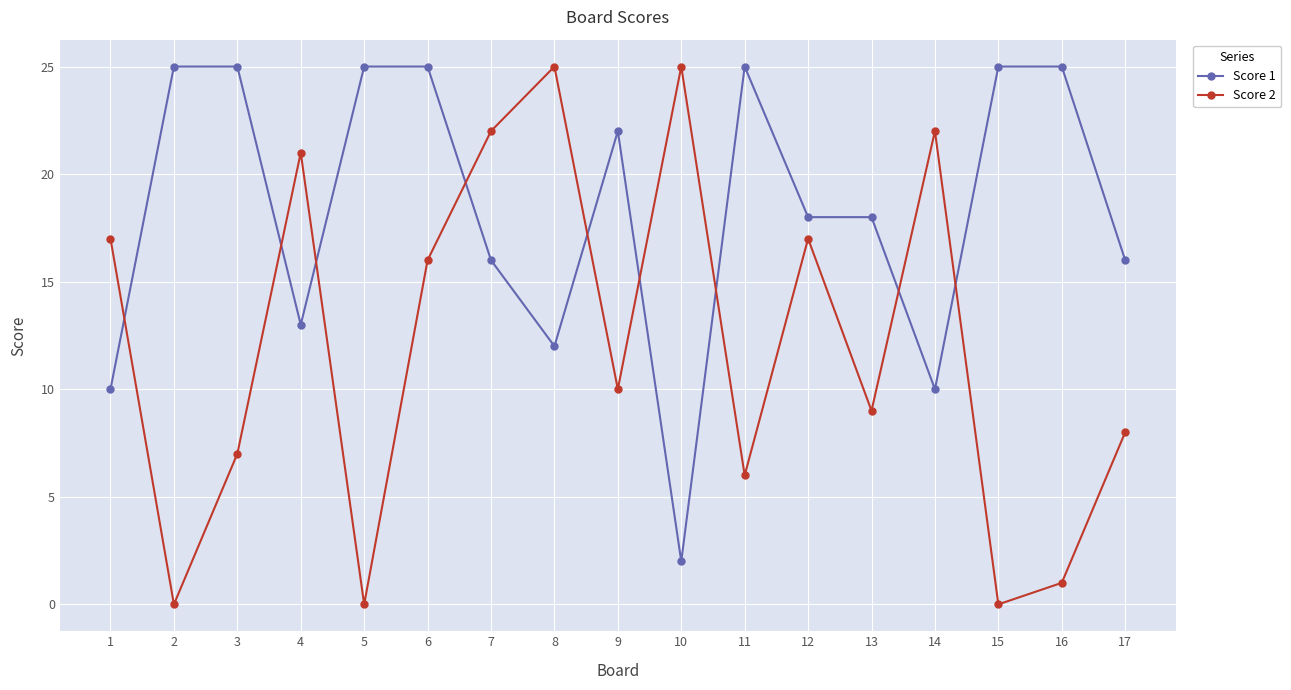

How many values in the Score 2 series are below 10?

8